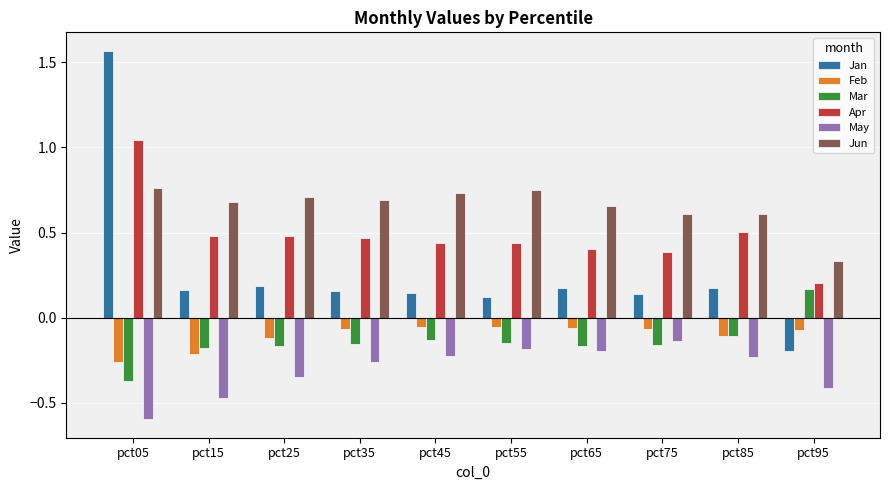

Rank the series by their maximum value, from lowest to highest.

May, Feb, Mar, Jun, Apr, Jan